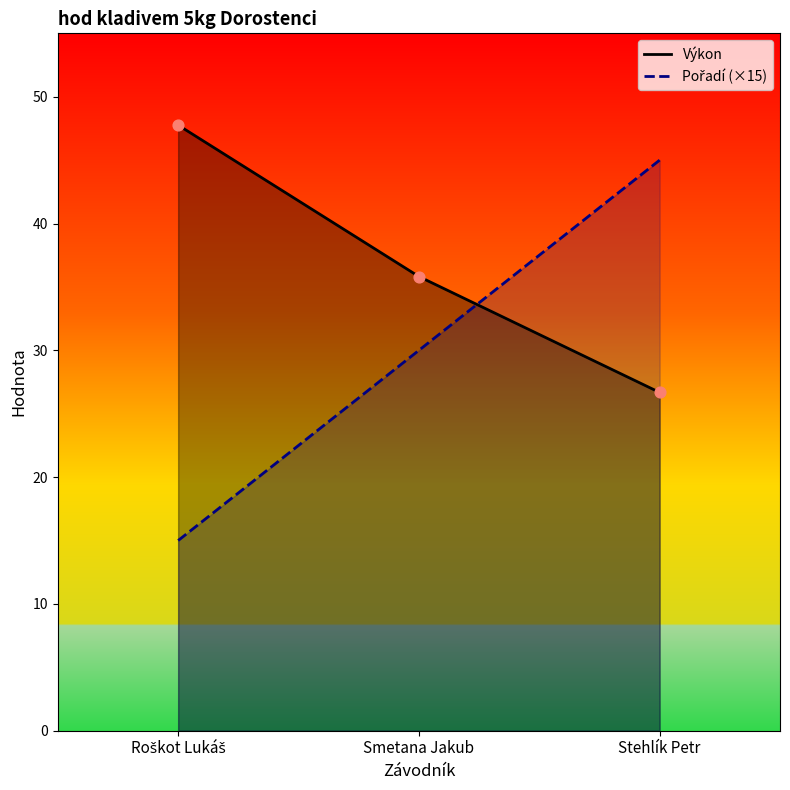

What is the total value across all series at Roškot Lukáš?

62.8